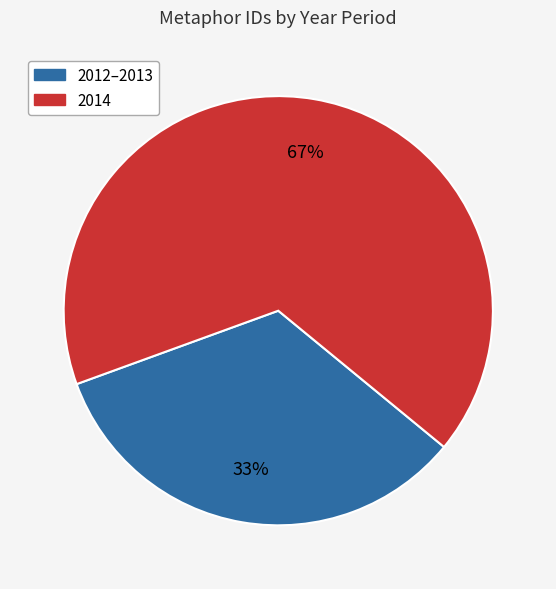

Does any single category account for the majority?

Yes